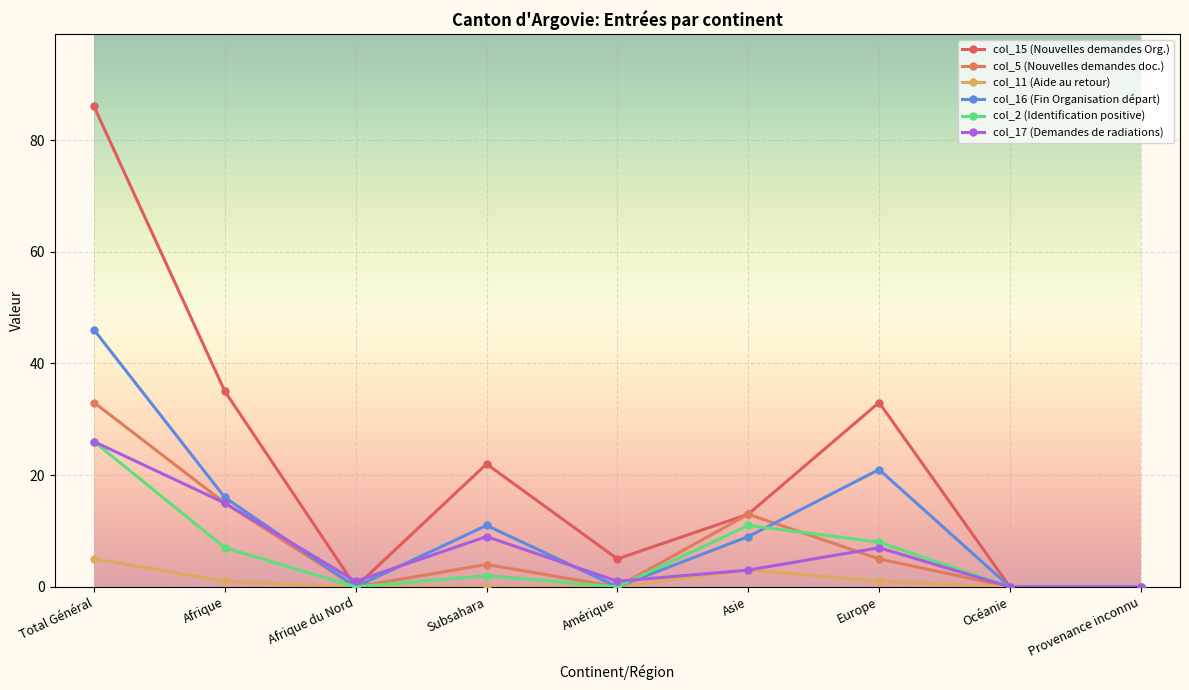

How many times do col_2 (Identification positive) and col_5 (Nouvelles demandes doc.) cross each other?

1